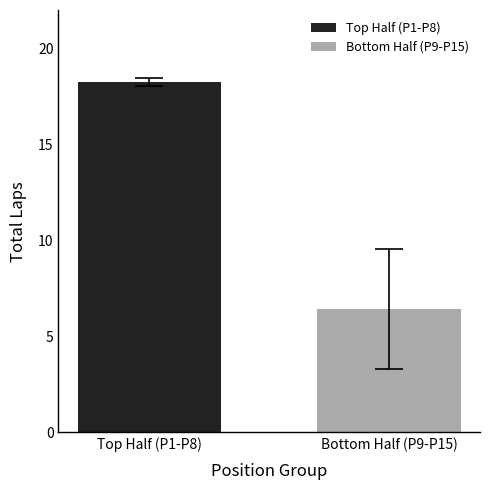

Count the number of categories in the chart.

1